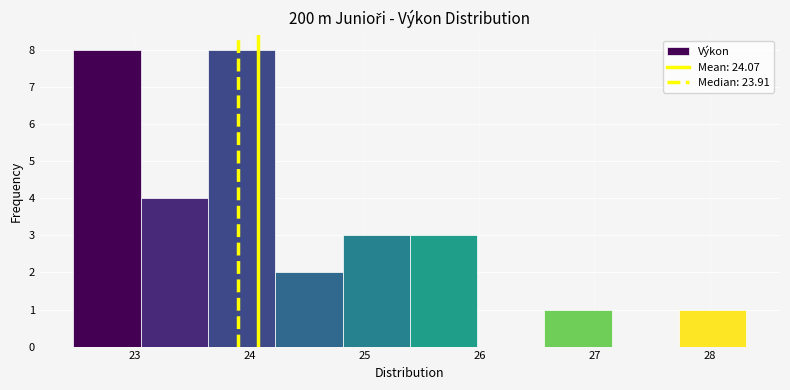

Reading left to right, transcribe this chart: for each bar, give the range it covers on the x-axis and its height. Neither the bar edges nor the heights are printed on the chart, so give them approximately, as read against the axes.

22.5 to 23.1: 8
23.1 to 23.6: 4
23.6 to 24.2: 8
24.2 to 24.8: 2
24.8 to 25.4: 3
25.4 to 26.0: 3
26.0 to 26.6: 0
26.6 to 27.2: 1
27.2 to 27.7: 0
27.7 to 28.3: 1